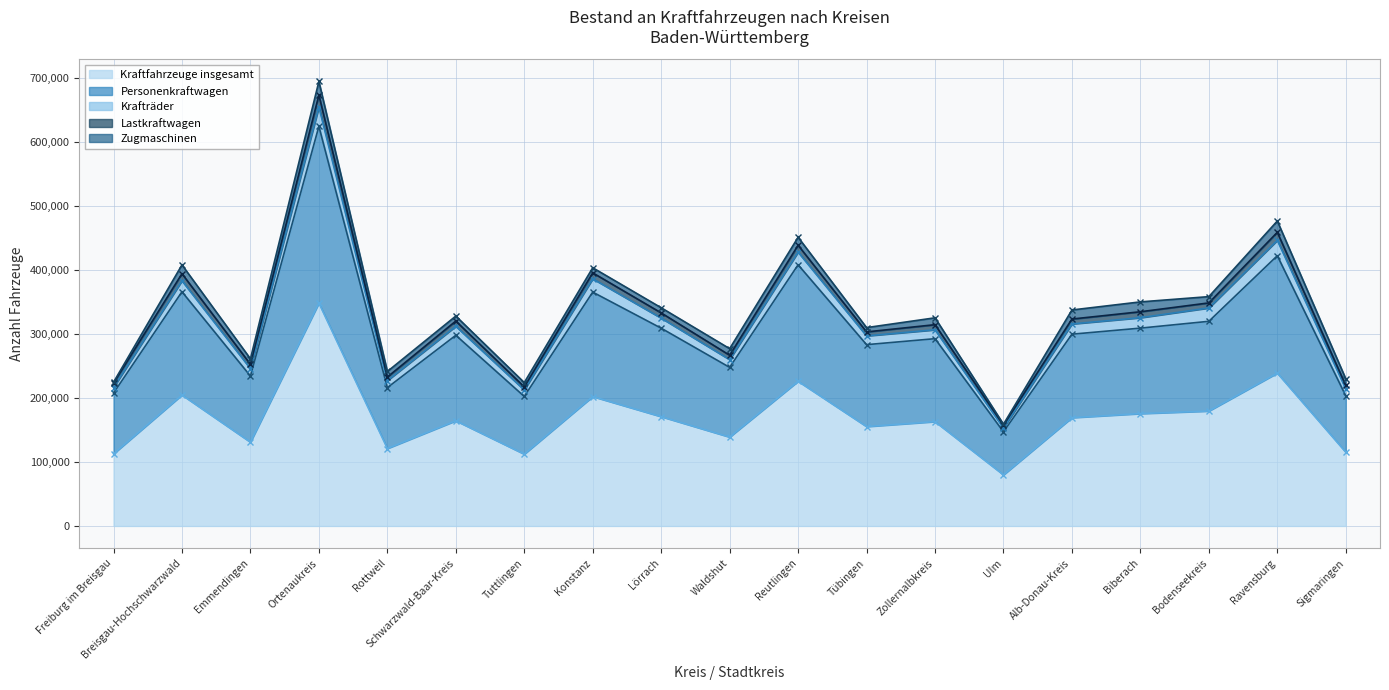

List the series in order of their peak value, lowest first.

Lastkraftwagen, Zugmaschinen, Krafträder, Personenkraftwagen, Kraftfahrzeuge insgesamt